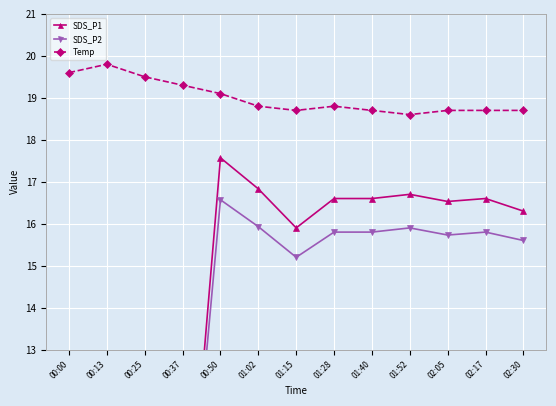

At which category does the chart reach its minimum across all series?

00:00